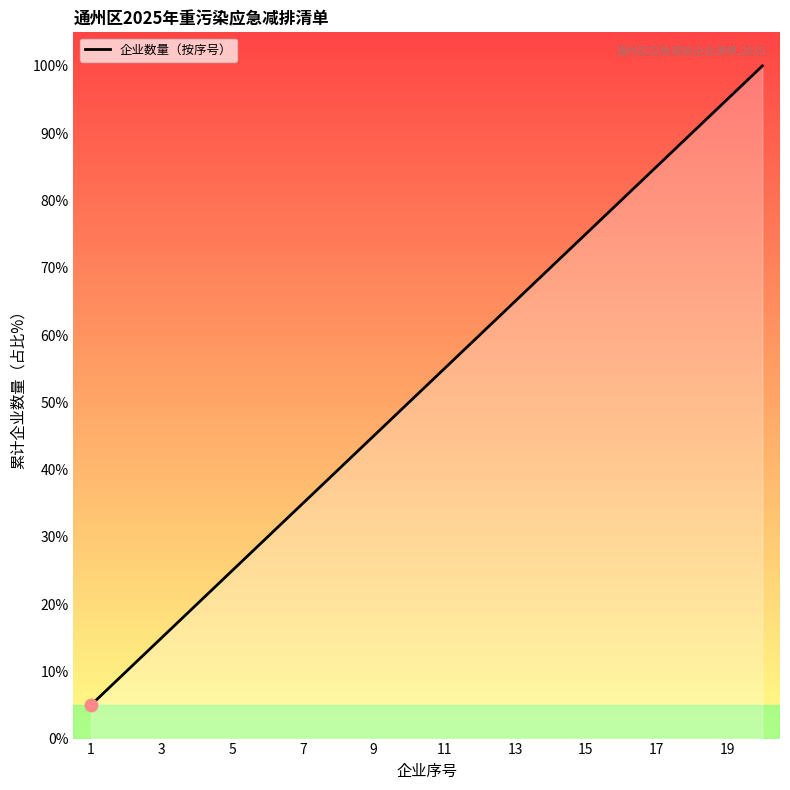

What is the maximum value shown in the chart?

100.0